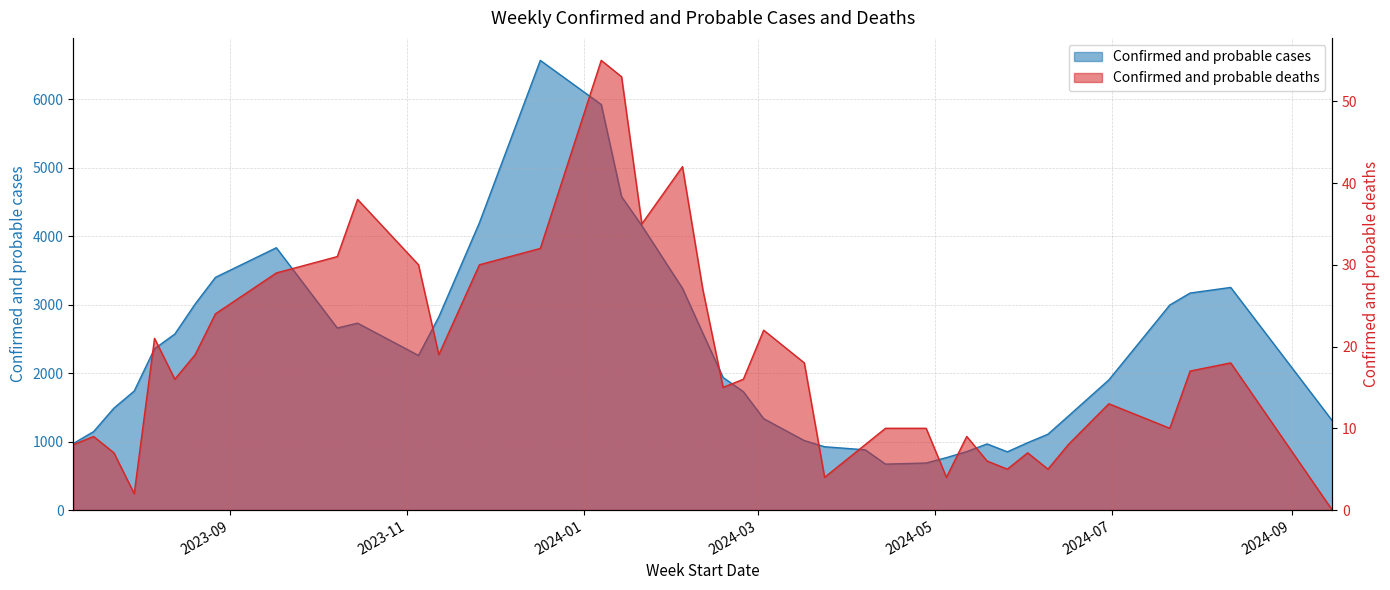

Reading left to right, what are all the values shown in this chart?

Confirmed and probable cases: 972	1146	1489	1739	2357	2572	3010	3400	3833	2660	2731	2259	2822	4198	6571	5926	4580	4155	3240	2586	1937	1729	1335	1015	925	880	671	687	766	854	966	851	984	1108	1372	1902	2996	3171	3253	1306
Confirmed and probable deaths: 8	9	7	2	21	16	19	24	29	31	38	30	19	30	32	55	53	35	42	27	15	16	22	18	4	8	10	10	4	9	6	5	7	5	8	13	10	17	18	0